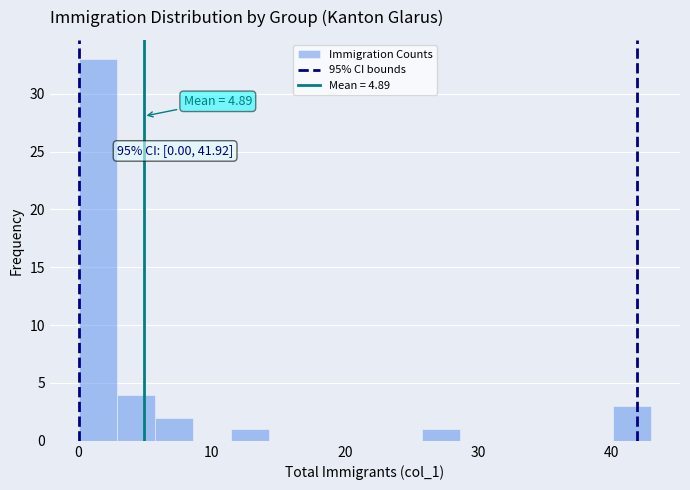

Around what value on the x-axis is the tallest bar? Give the approximate position of its centre, as read against the axis.

1